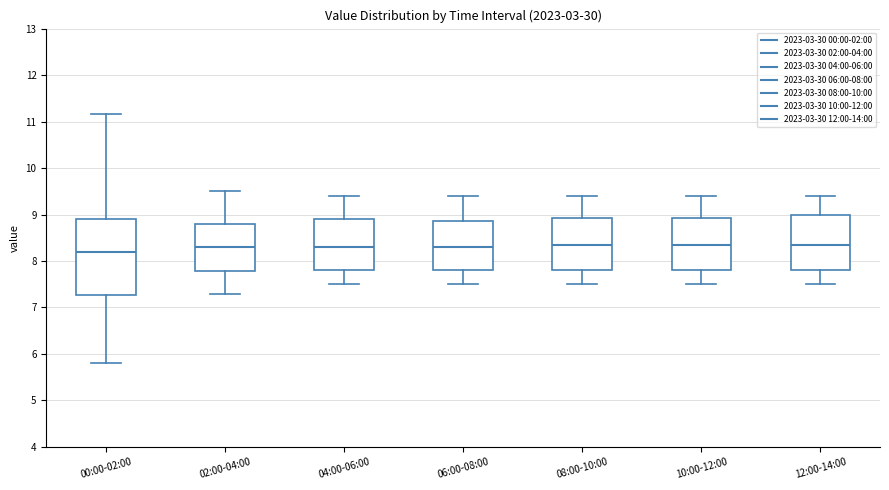

Comparing the boxes themselves (not the whiskers), which one is the tallest?

00:00-02:00